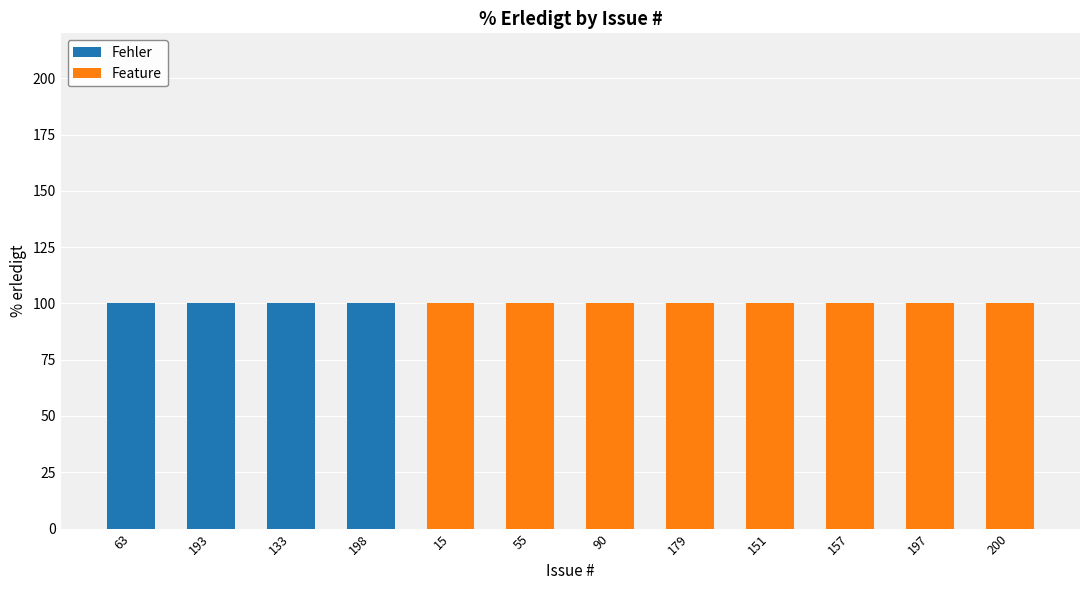

What is the highest value of the Fehler series?

100